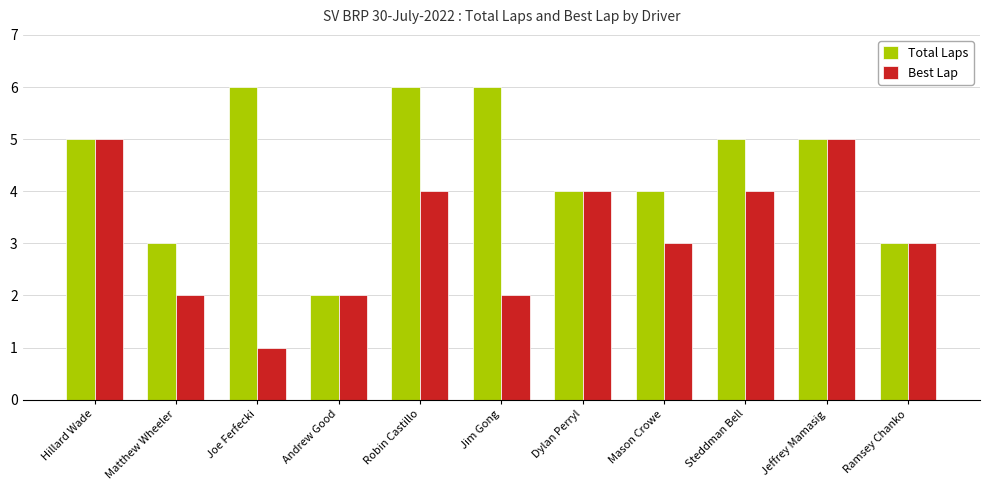

What is the difference between the maximum and minimum values in the Total Laps series?

4